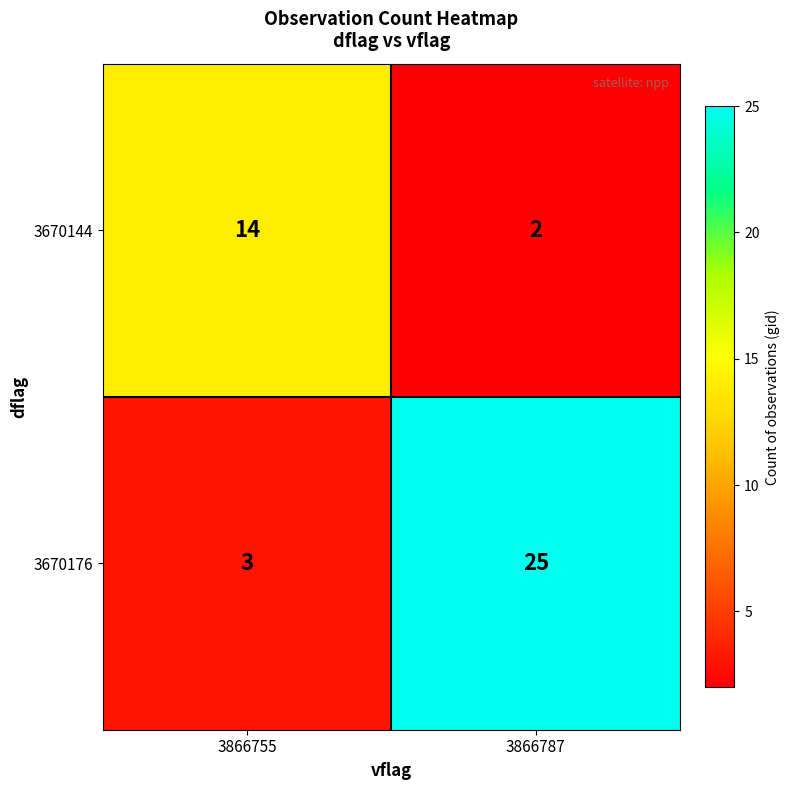

What is the approximate value of 3670176 at 3866787?

25